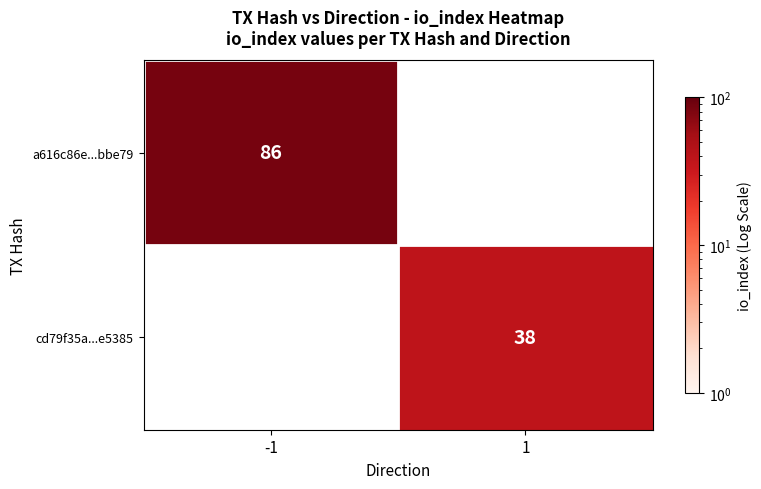

Is it true that a616c86e...bbe79 equals 86 at -1?

True